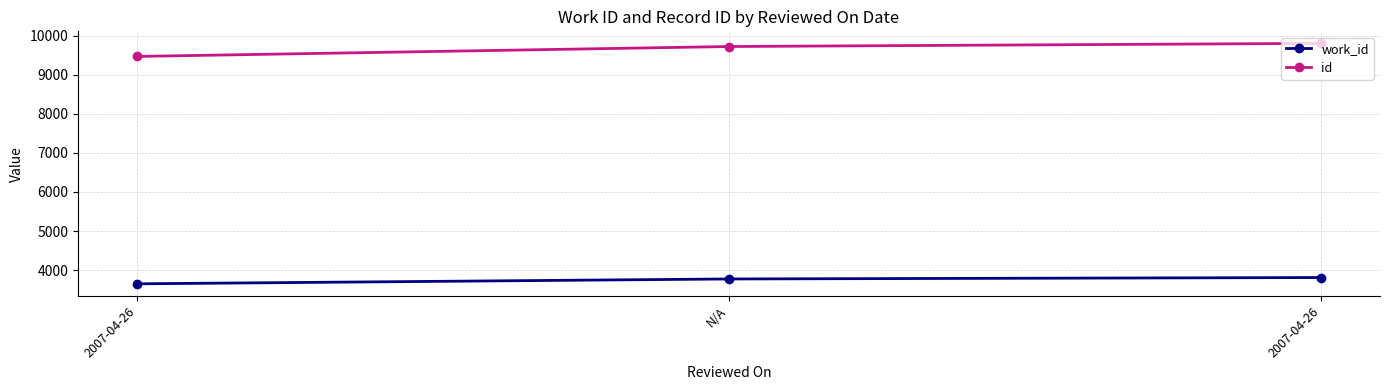

What are all the series names shown in the legend?

work_id, id